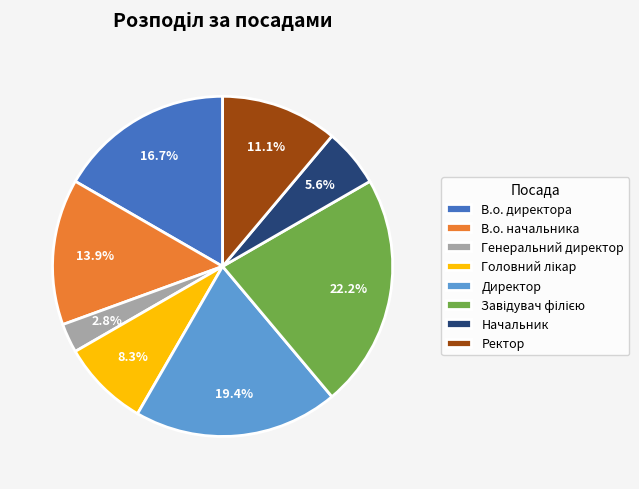

What is the ratio of the value at Ректор to the value at Начальник?

2.0